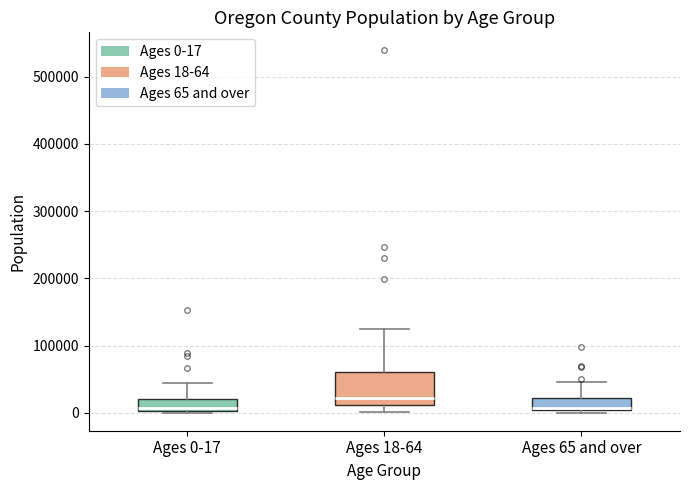

Reading left to right, read every box against the y-axis: the position of its median line, the range the box covers, and the ends of its whiskers. The values are not printed on the chart, so give them approximately, as read against the axis.

Ages 0-17: median 10000, box 0 to 20000, whiskers 0 to 40000
Ages 18-64: median 20000, box 10000 to 60000, whiskers 0 to 120000
Ages 65 and over: median 10000, box 0 to 20000, whiskers 0 (just below the box's lower edge) to 50000